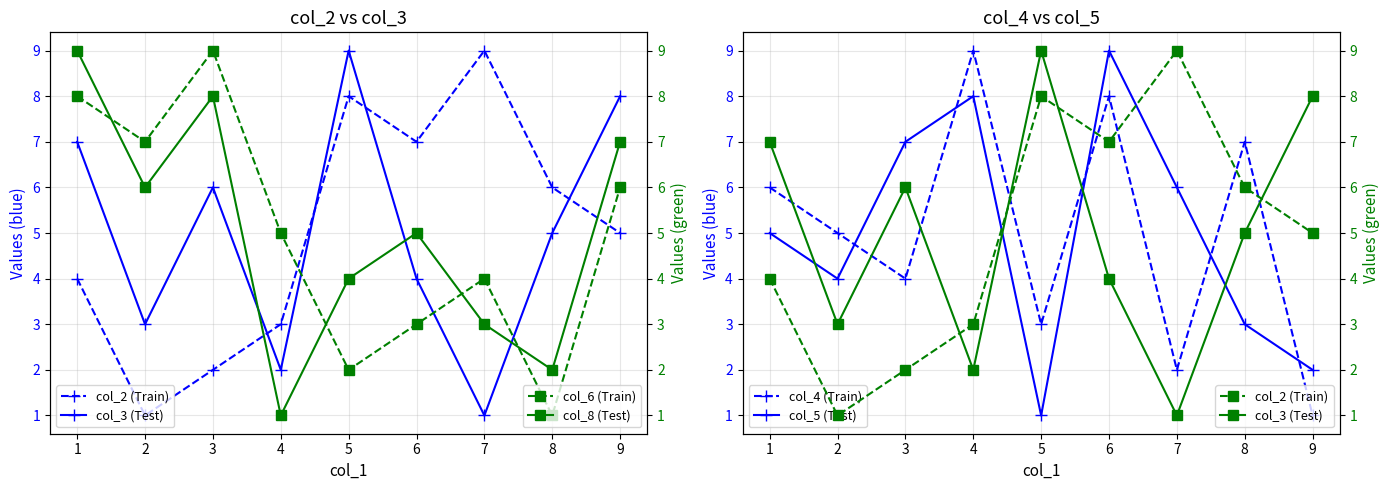

What is the value of the col_5 (Test) point at the 8th from the left?

3